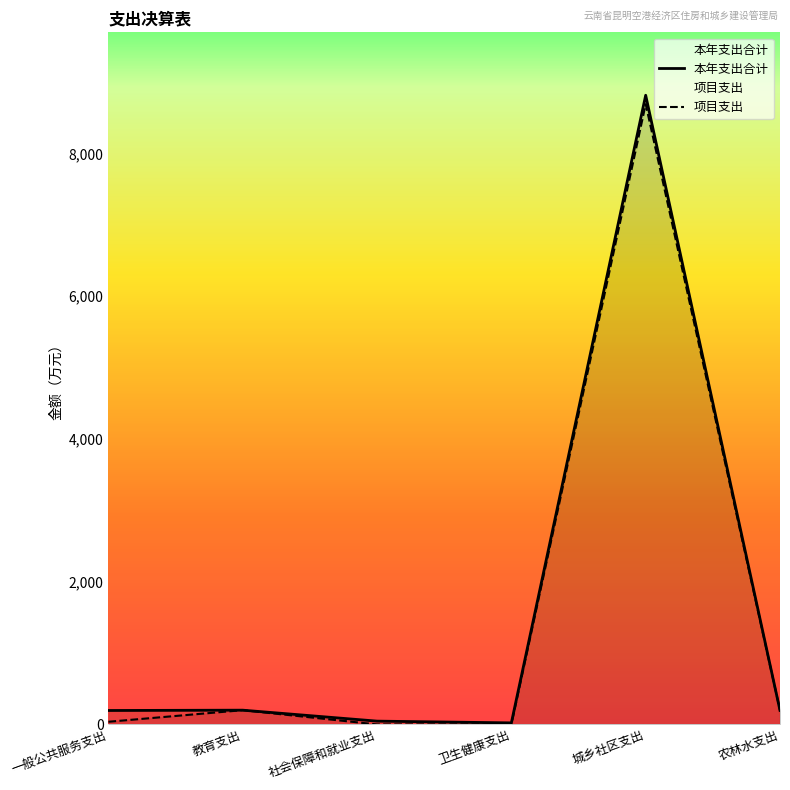

At 教育支出, list the series in order from smallest to largest.

本年支出合计, 项目支出